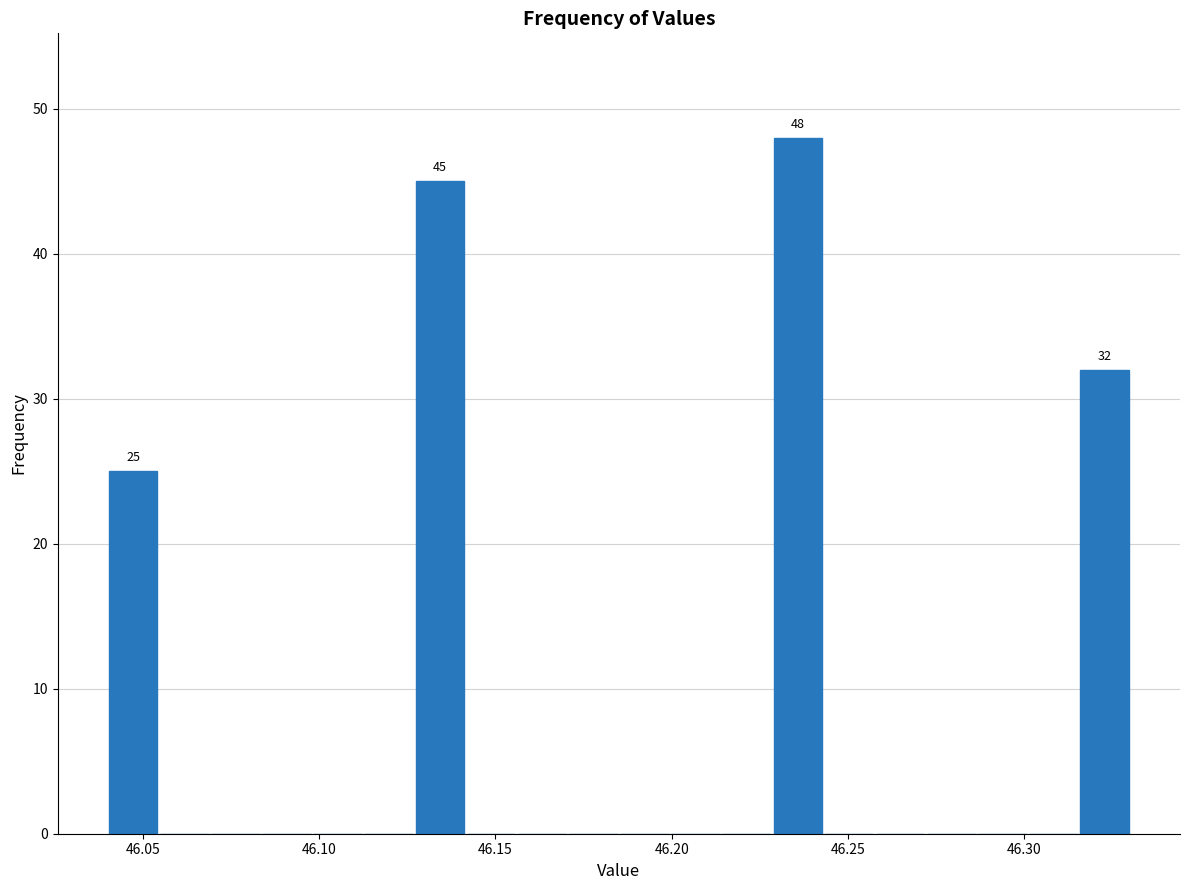

Around what value on the x-axis is the tallest bar? Give the approximate position of its centre, as read against the axis.

46.235